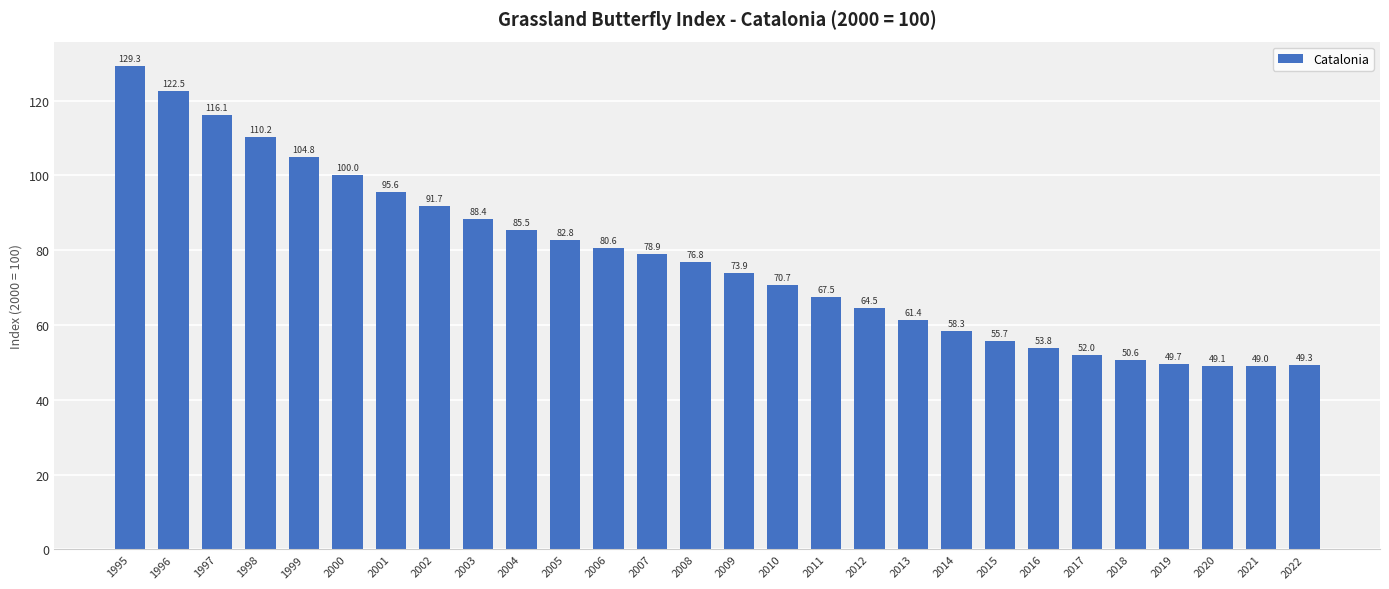

Reading left to right, extract all data points from this chart.

1995=129.3	1996=122.5	1997=116.1	1998=110.2	1999=104.8	2000=100.0	2001=95.6	2002=91.7	2003=88.4	2004=85.5	2005=82.8	2006=80.6	2007=78.9	2008=76.8	2009=73.9	2010=70.7	2011=67.5	2012=64.5	2013=61.4	2014=58.3	2015=55.7	2016=53.8	2017=52.0	2018=50.6	2019=49.7	2020=49.1	2021=49.0	2022=49.3